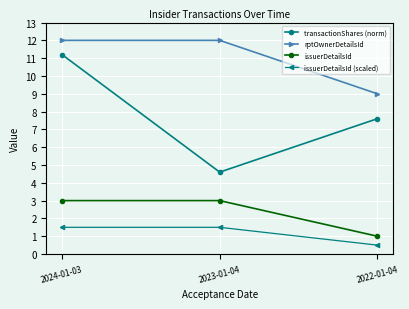

List the series in order of their peak value, highest first.

rptOwnerDetailsId, transactionShares (norm), issuerDetailsId, issuerDetailsId (scaled)